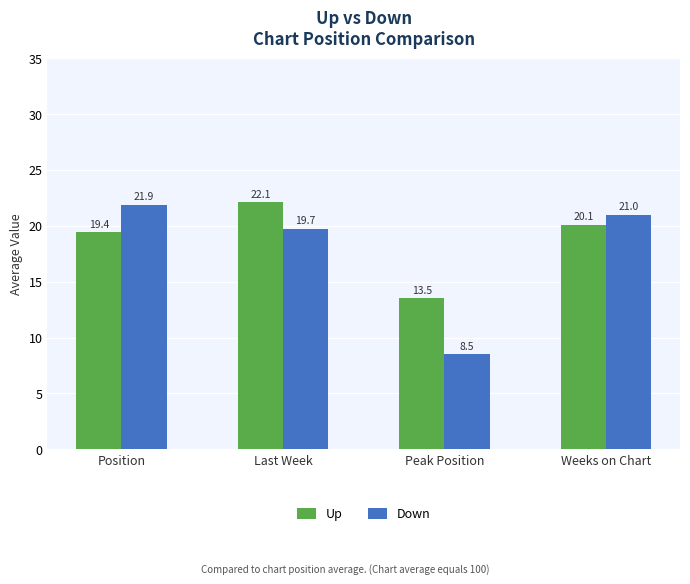

The value of Up at Weeks on Chart is 20.1. True or false?

True